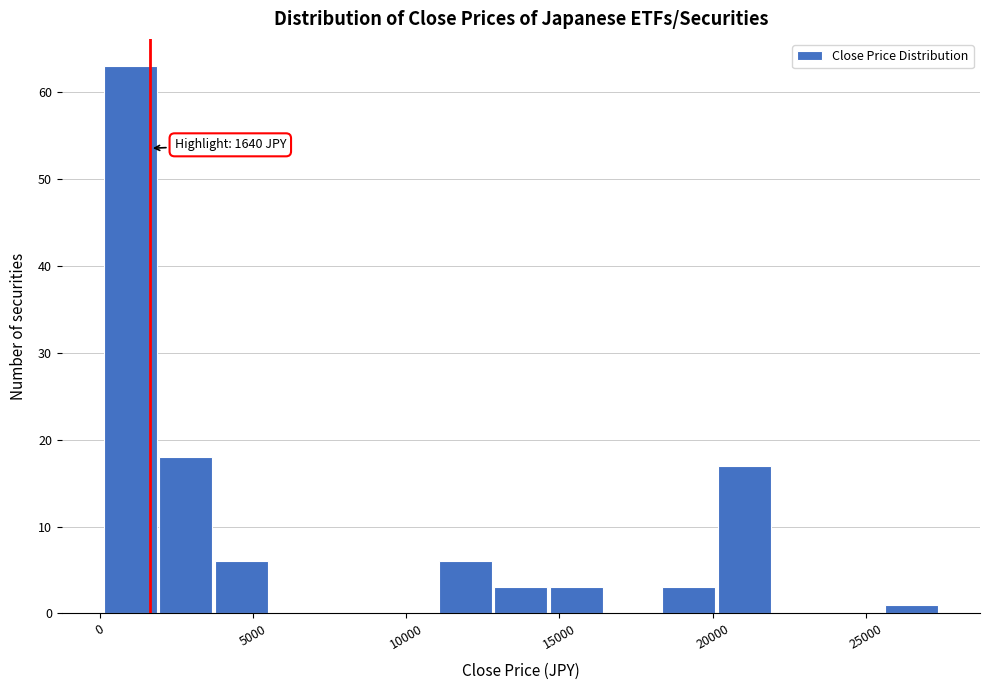

Around what value on the x-axis is the tallest bar? Give the approximate position of its centre, as read against the axis.

1000